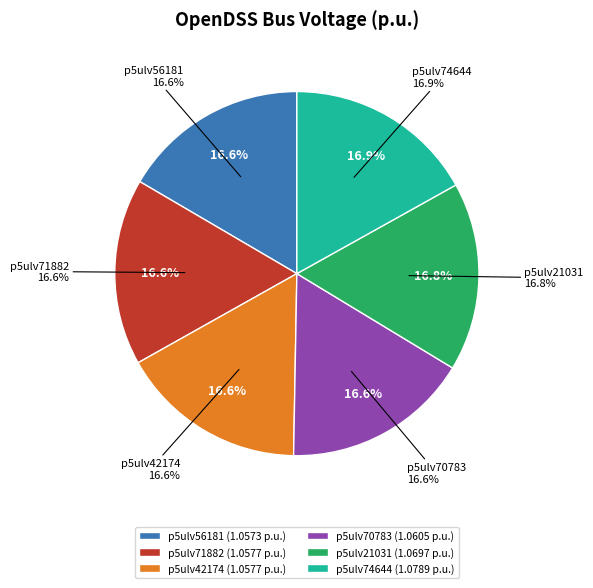

Does p5ulv56181 represent more than half of the total?

No